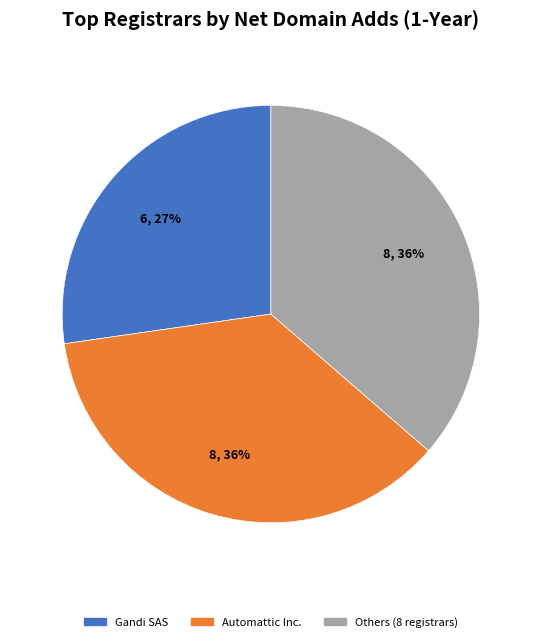

To the nearest percent, what is the average slice percentage?

33%